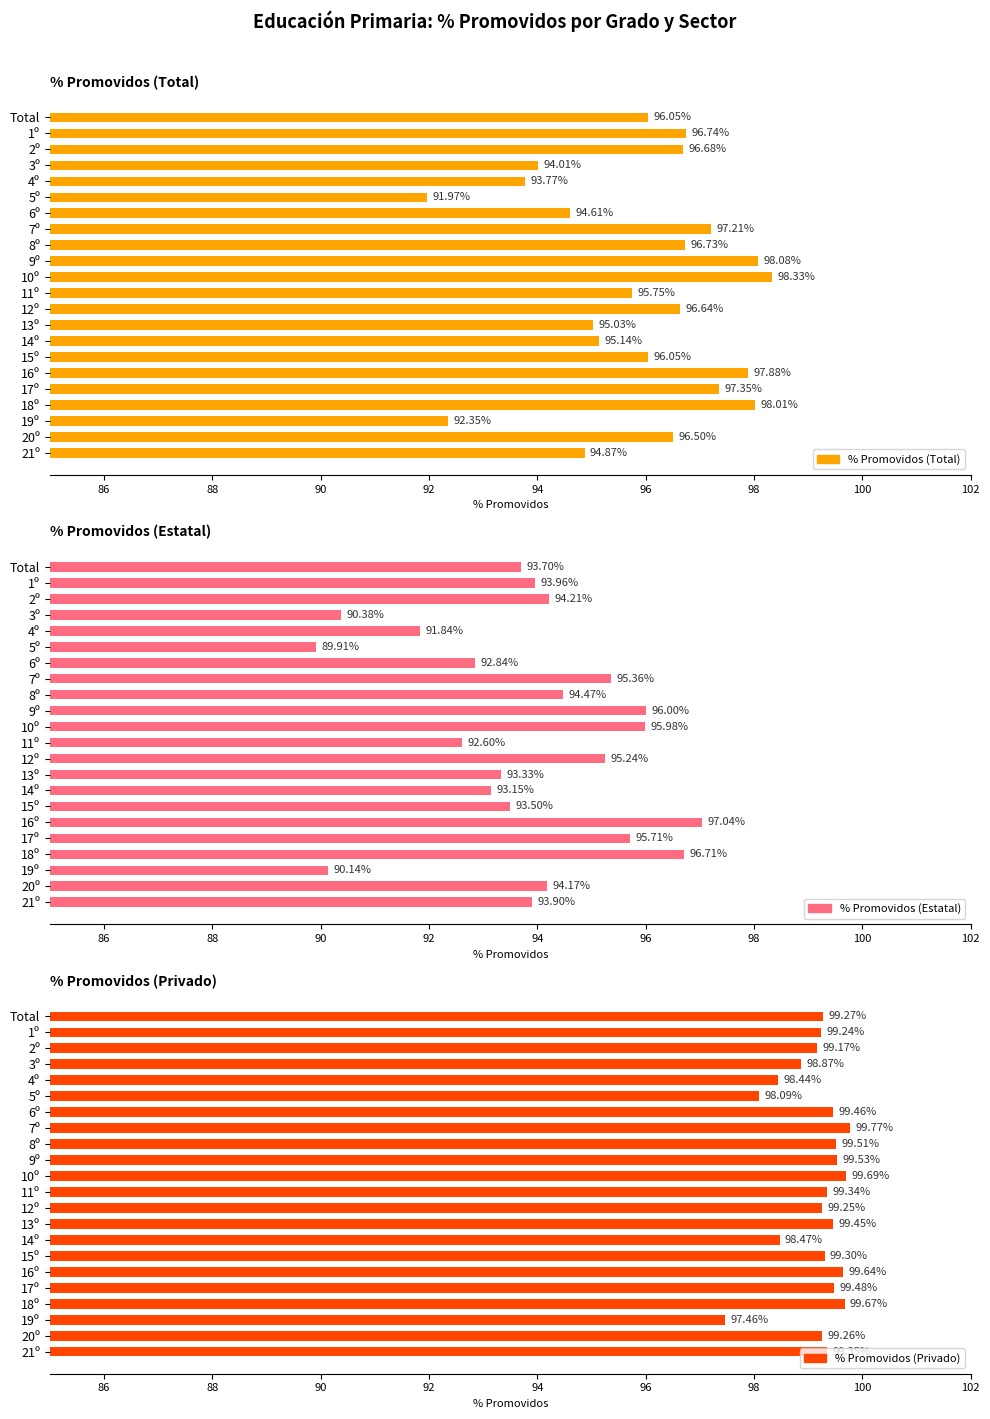

How many data points in % Promovidos (Privado) are less than 99?

5